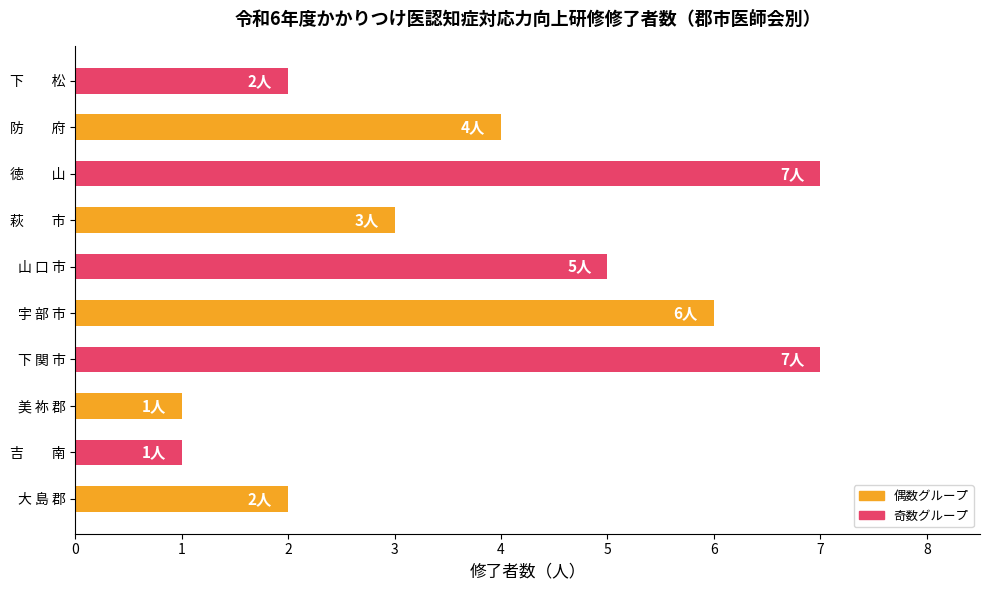

What is the approximate value at 防　　府?

4